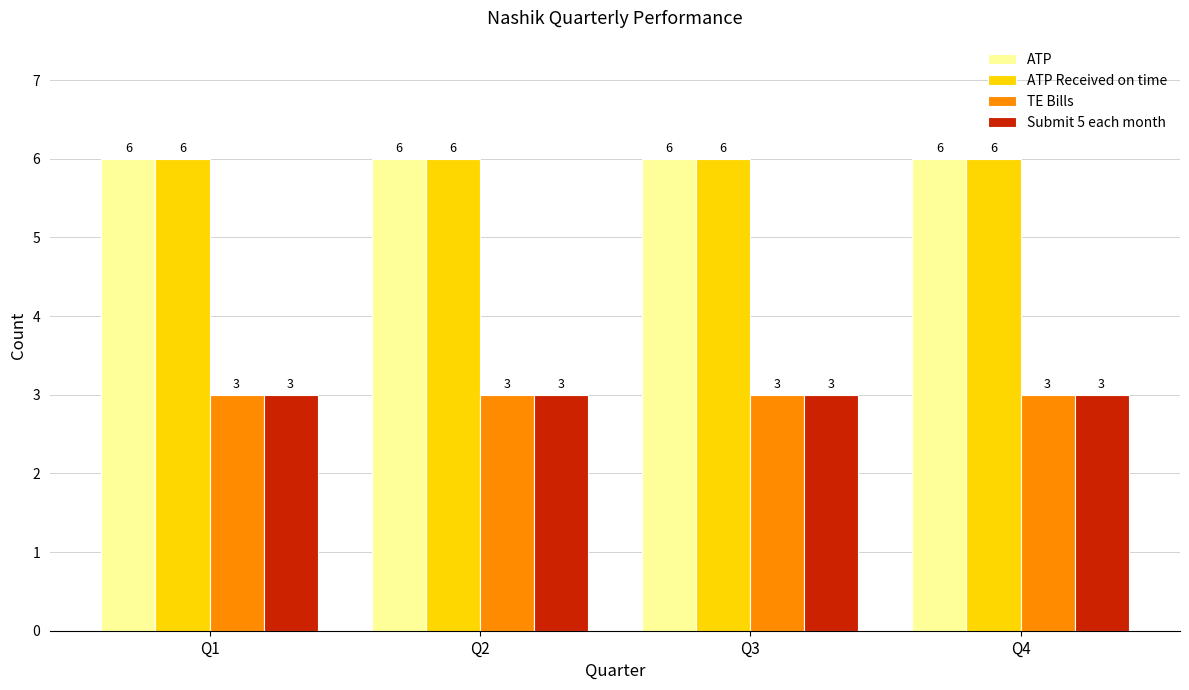

What are all the series names shown in the legend?

ATP, ATP Received on time, TE Bills, Submit 5 each month